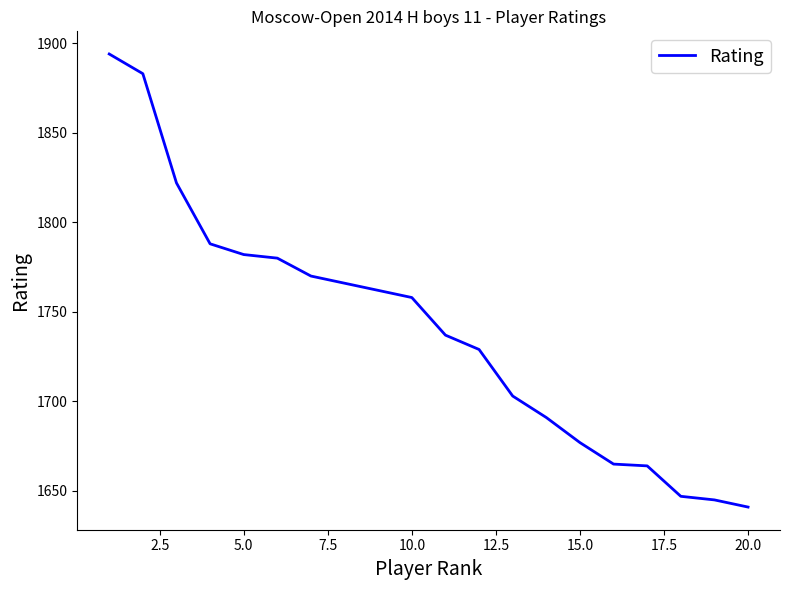

What is the minimum value shown in the chart?

1641